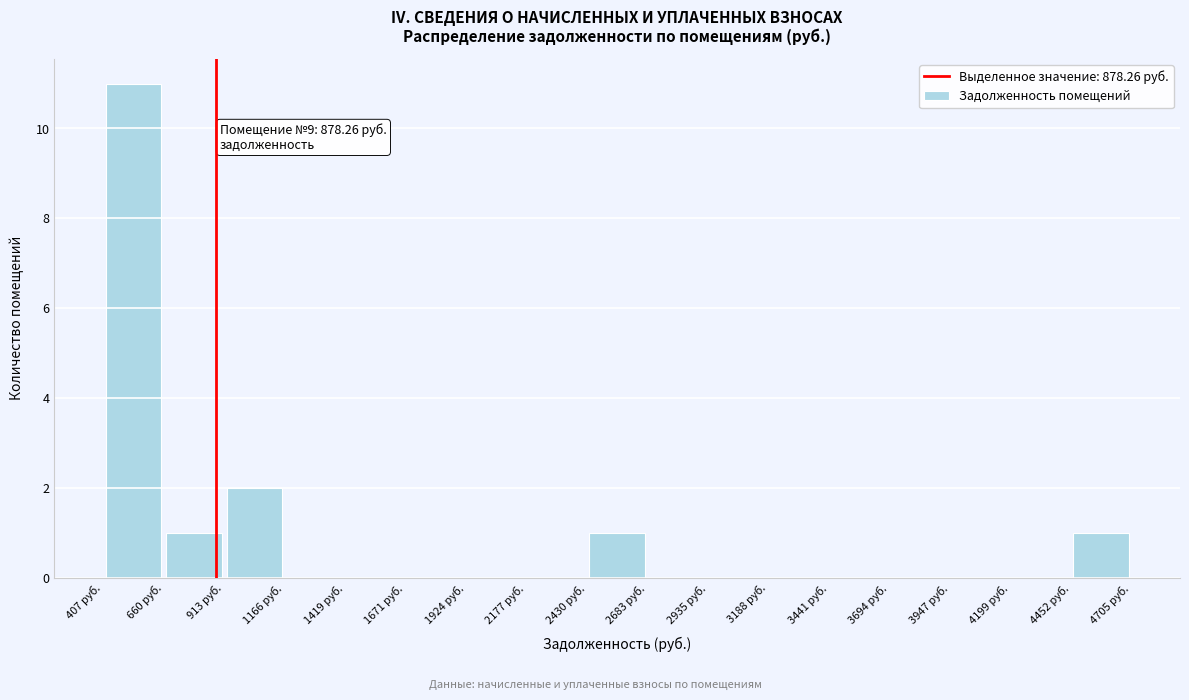

Which range on the x-axis has the tallest bar?

400 to 650